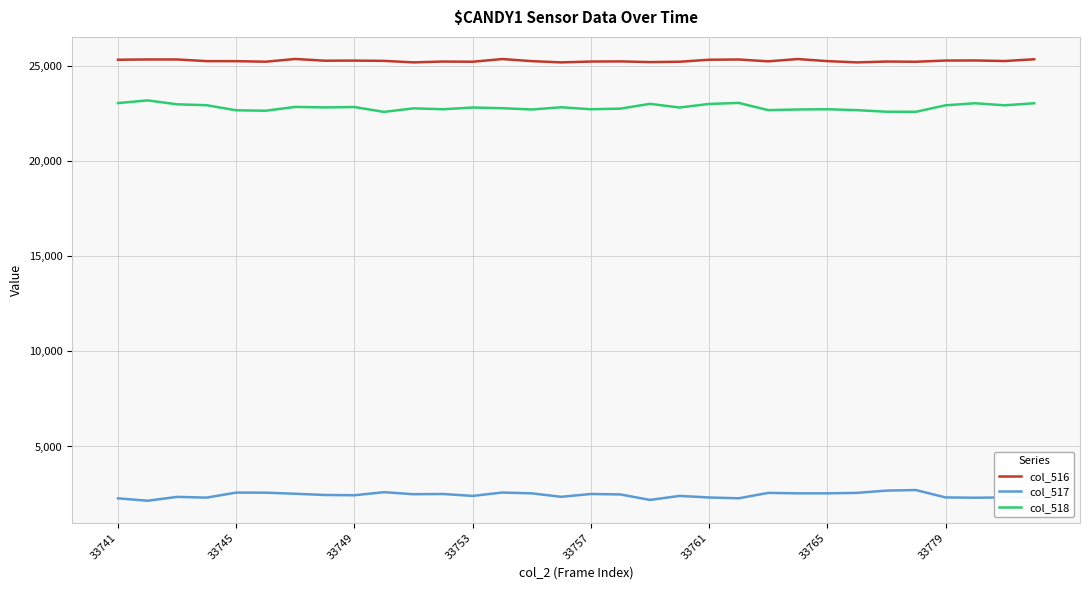

True or false: col_518 and col_517 intersect in this chart.

False